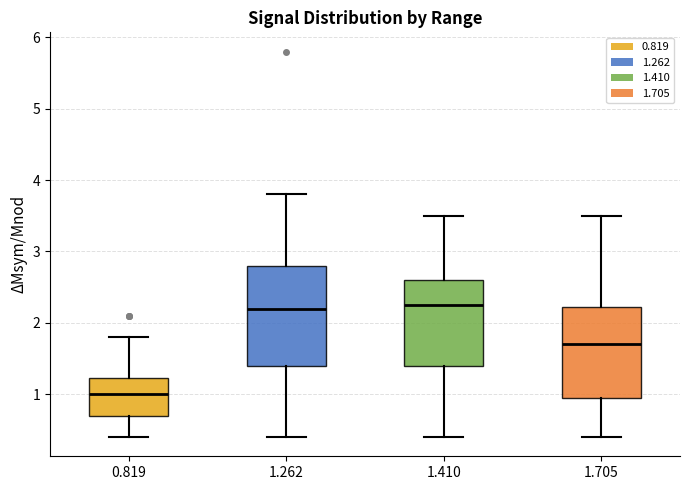

Reading left to right, read every box against the y-axis: the position of its median line, the range the box covers, and the ends of its whiskers. The values are not printed on the chart, so give them approximately, as read against the axis.

0.819: median 1.0, box 0.7 to 1.2, whiskers 0.4 to 1.8
1.262: median 2.2, box 1.4 to 2.8, whiskers 0.4 to 3.8
1.410: median 2.3, box 1.4 to 2.6, whiskers 0.4 to 3.5
1.705: median 1.7, box 1.0 to 2.2, whiskers 0.4 to 3.5